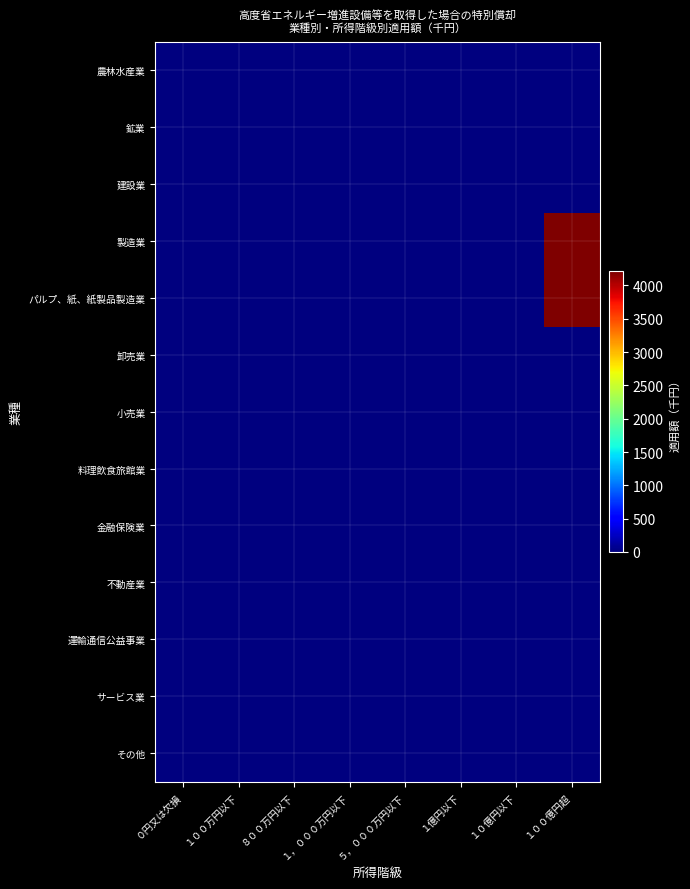

Which series has the largest total across all categories?

製造業